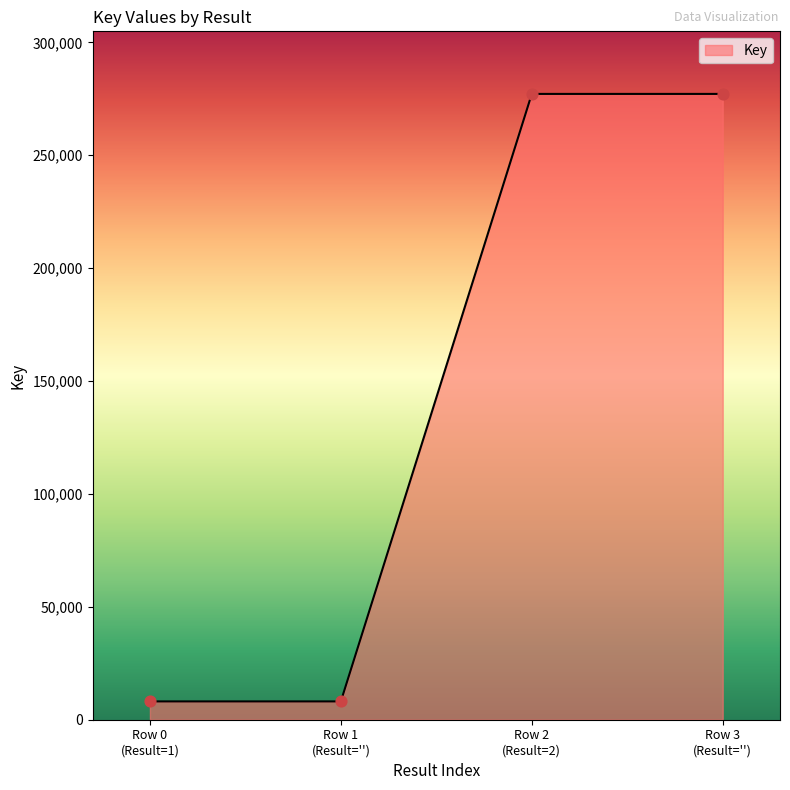

What is the sum of all values?

570554